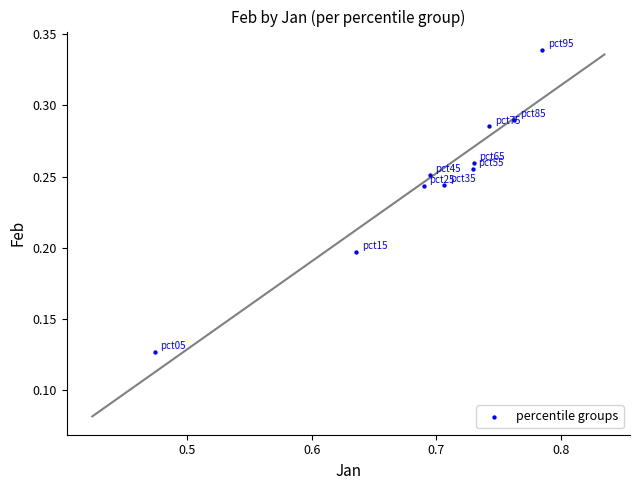

What is the average X value?

0.7